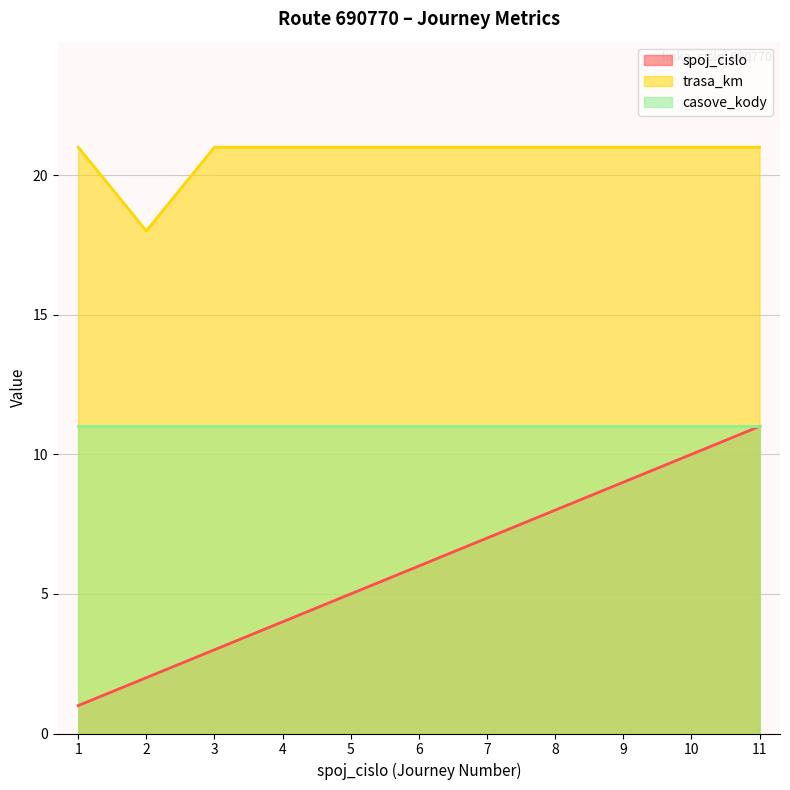

Which series has the largest range (max minus min)?

spoj_cislo